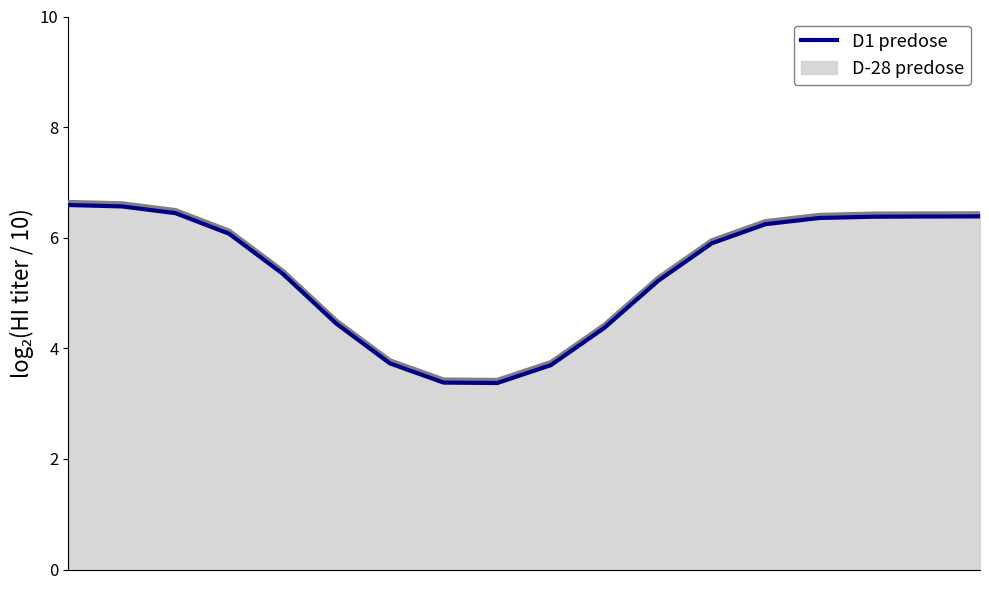

True or false: D1 predose and D-28 predose intersect in this chart.

False